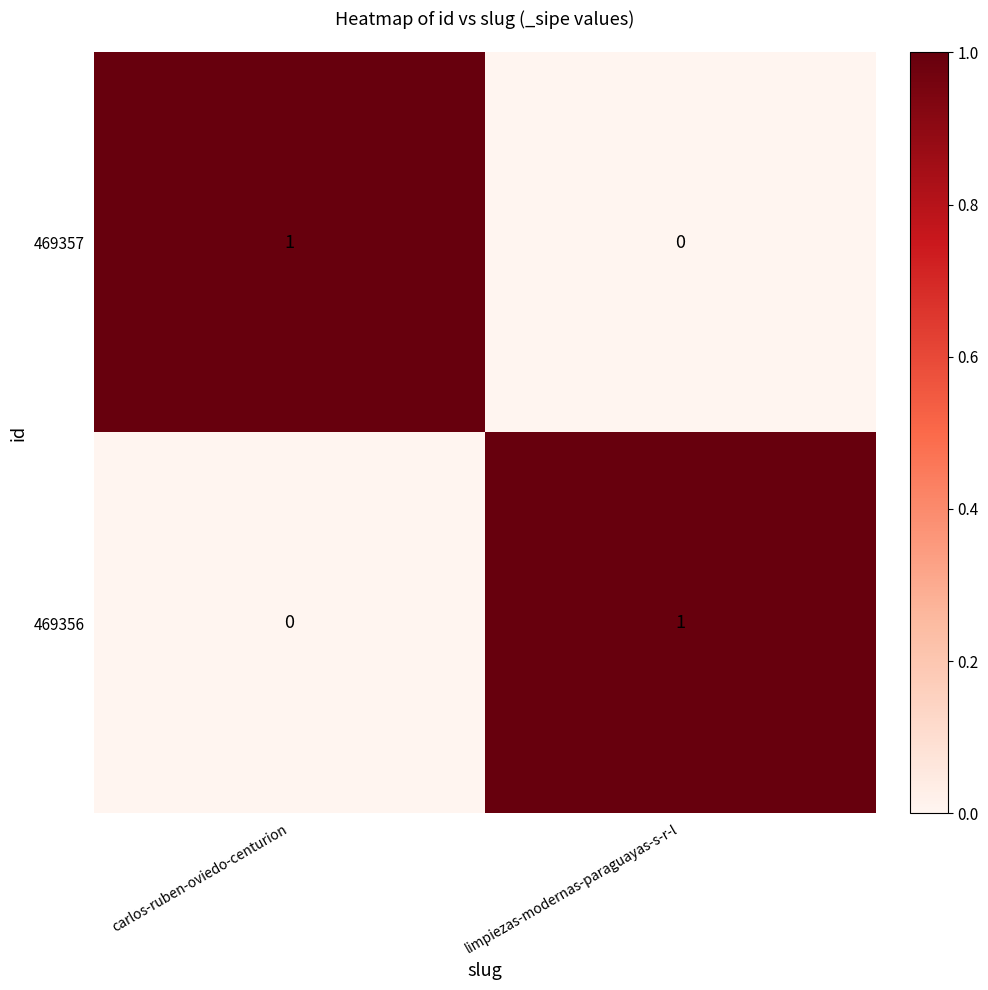

At which label does 469357 reach its peak?

carlos-ruben-oviedo-centurion